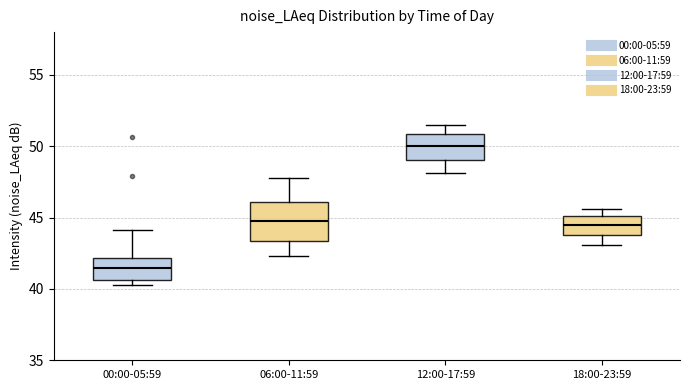

Comparing the boxes themselves (not the whiskers), which one is the tallest?

06:00-11:59